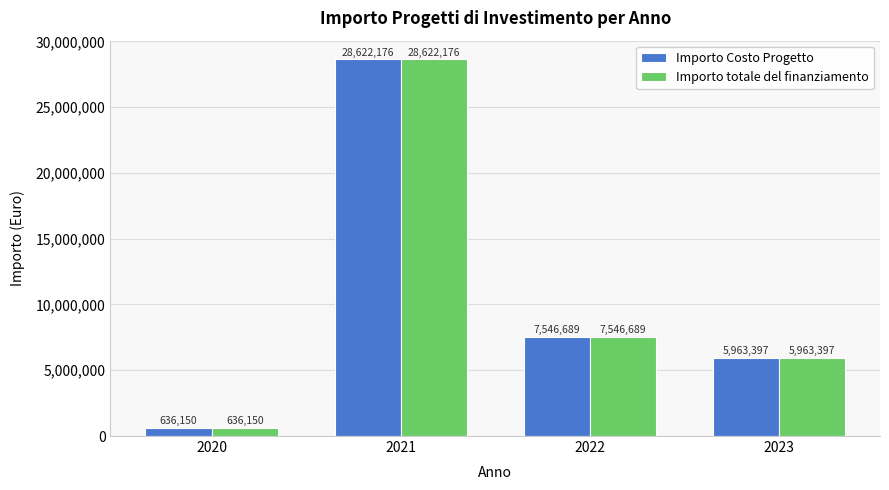

Is it true that Importo Costo Progetto equals 28622176 at 2021?

True